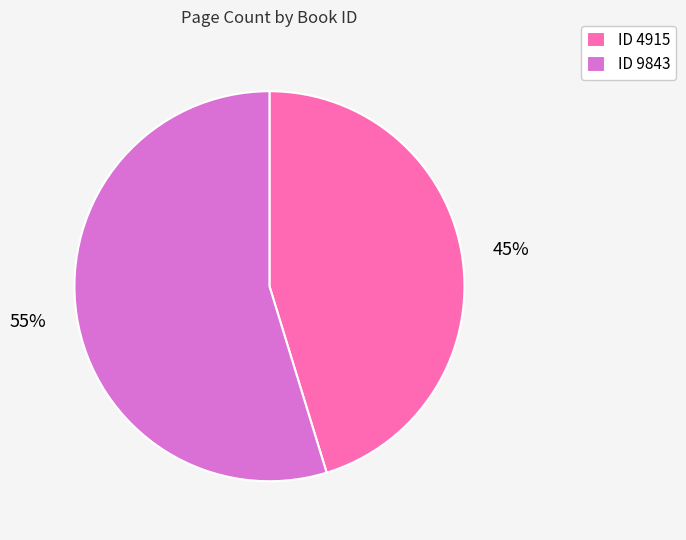

Which category accounts for the majority?

ID 9843